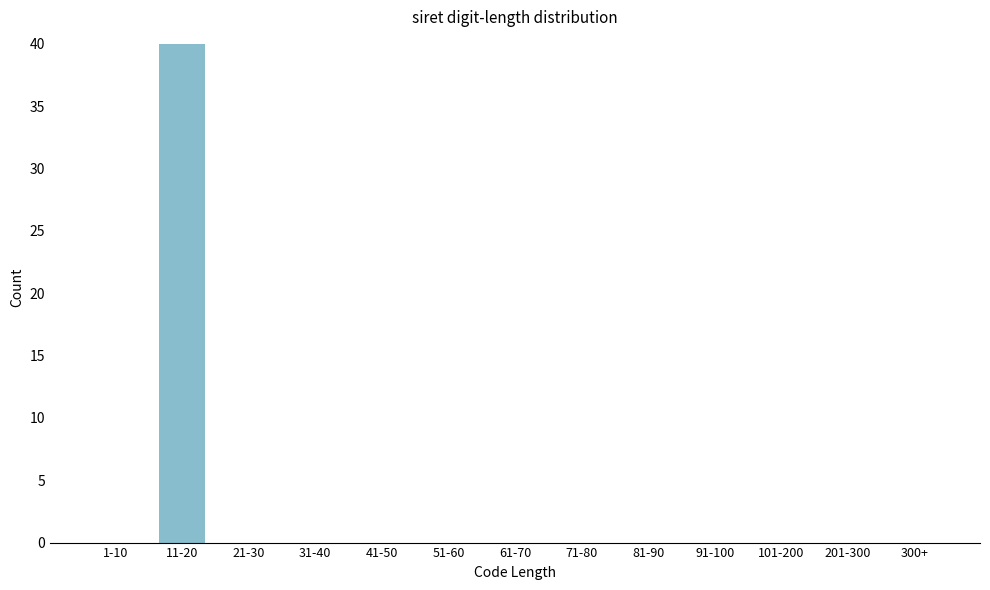

Reading right to left, transcribe all the data shown in this chart.

300+=0	201-300=0	101-200=0	91-100=0	81-90=0	71-80=0	61-70=0	51-60=0	41-50=0	31-40=0	21-30=0	11-20=40	1-10=0